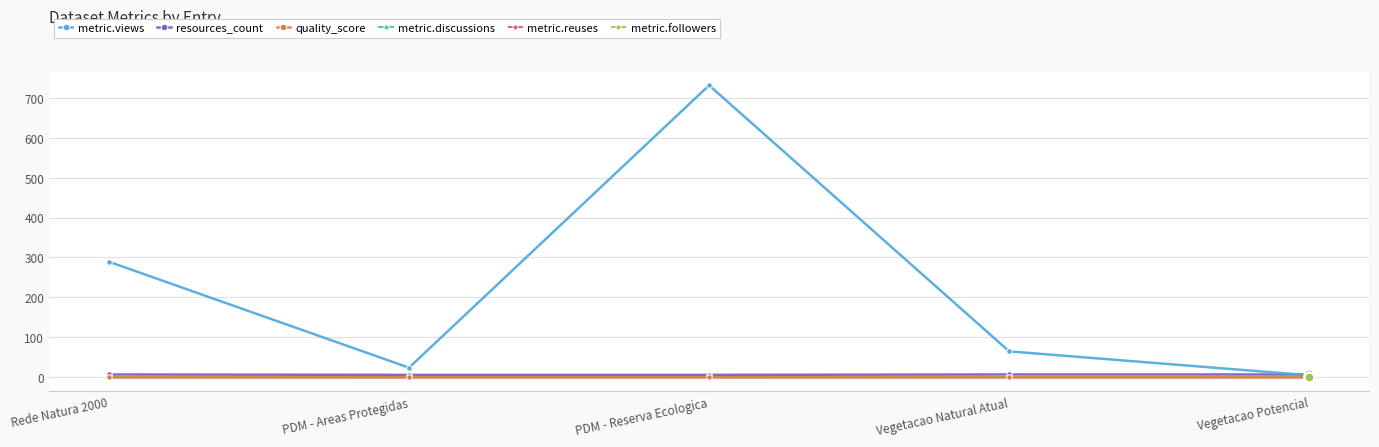

What is the label of the 3rd point from the right?

PDM - Reserva Ecologica